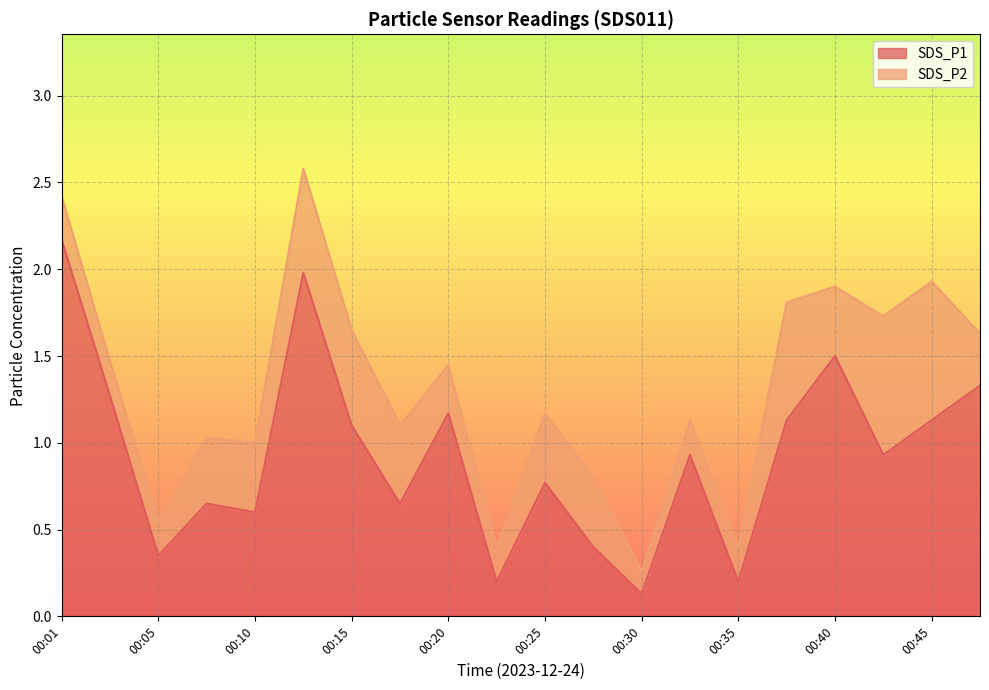

How many lines are shown in the chart?

2